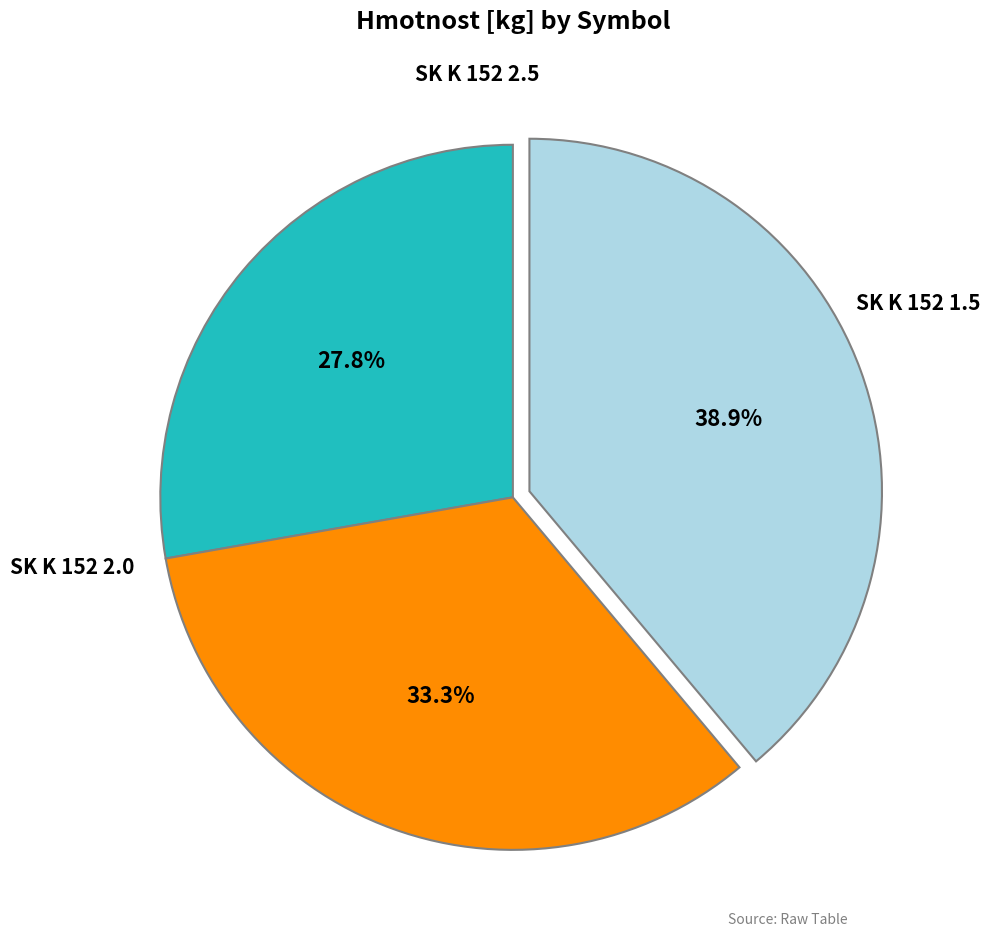

Is there a majority slice in this chart?

No